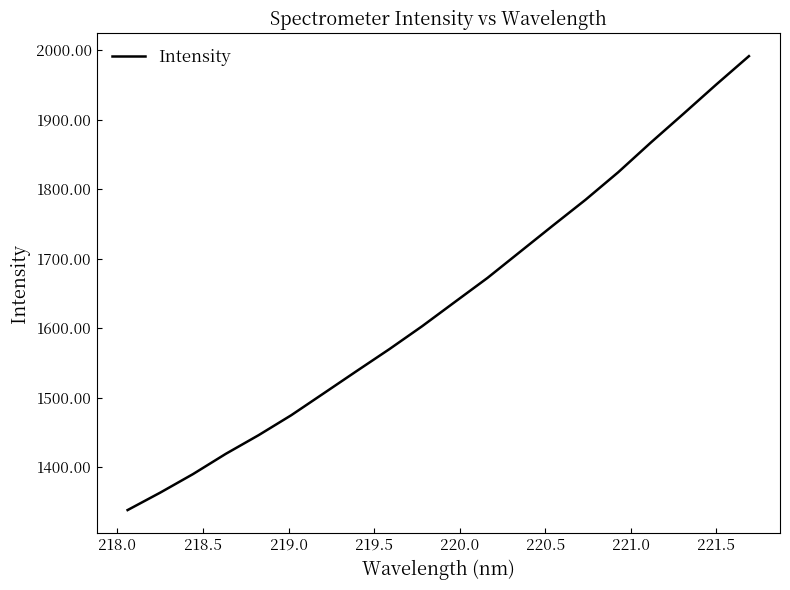

How many values exceed 1637?

10